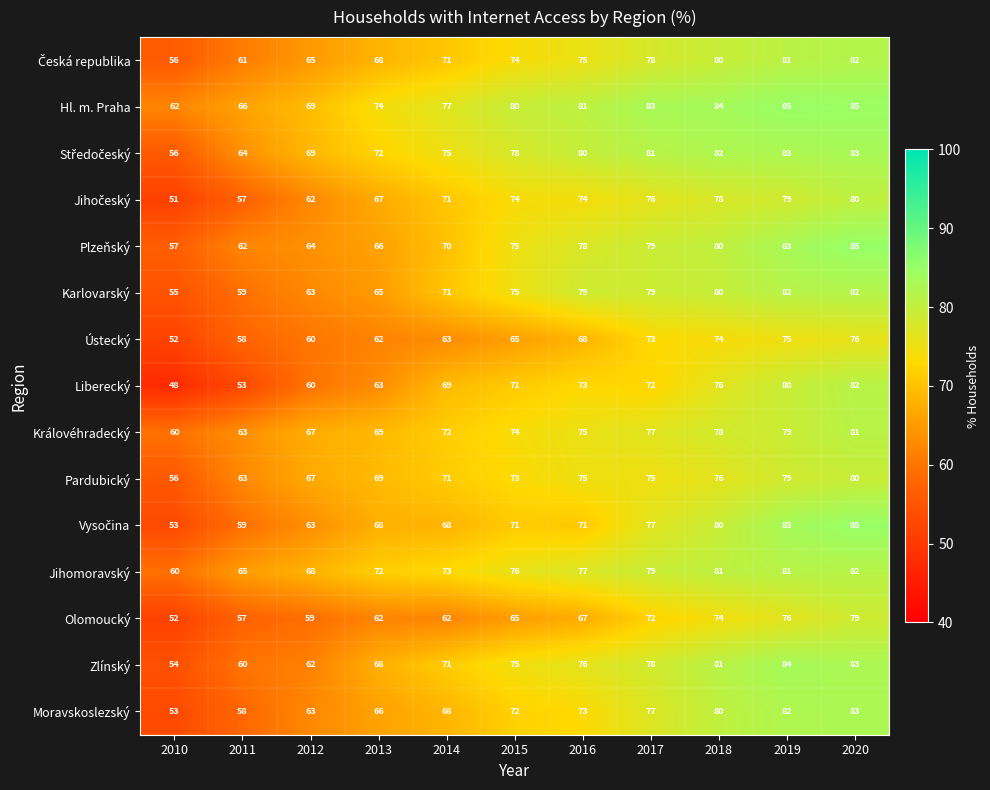

Where is Pardubický nearest to the value 68?

2012